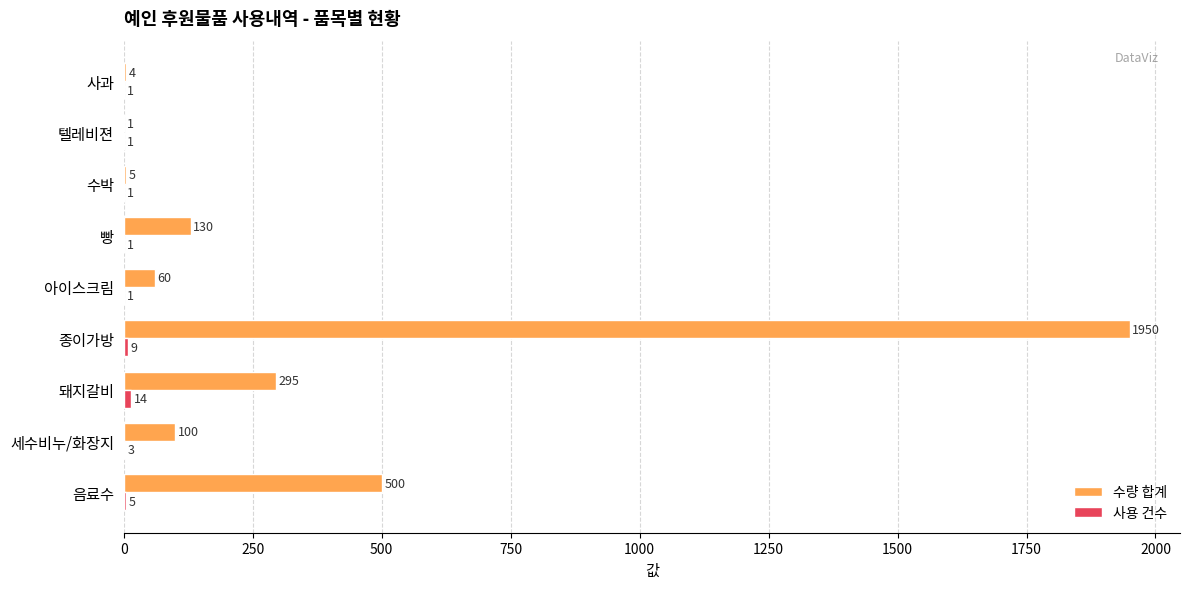

At which category is the sum across all series the highest?

종이가방